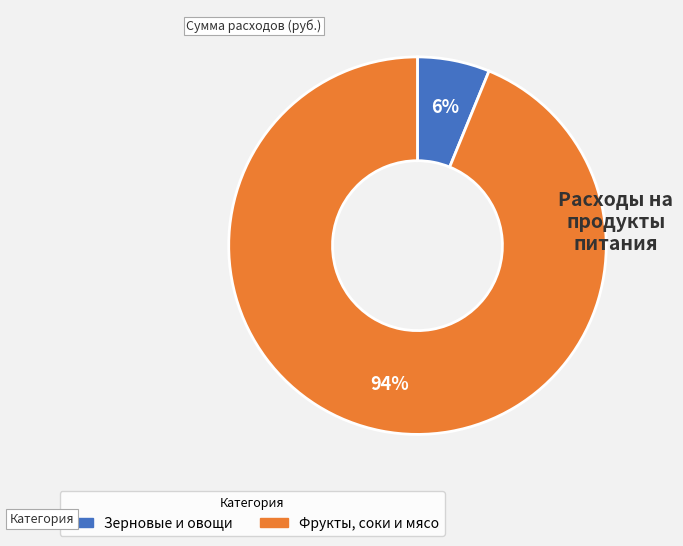

Is there a majority slice in this chart?

Yes